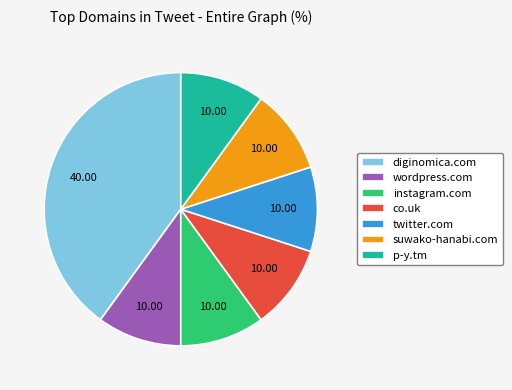

True or false: p-y.tm accounts for 21% of the total.

False